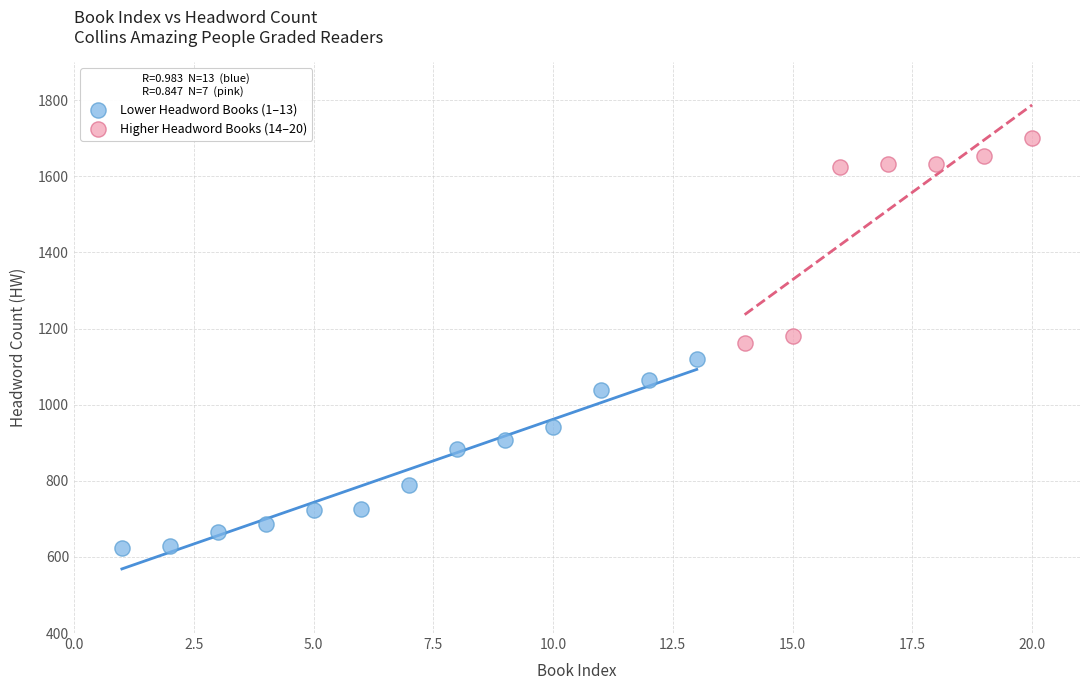

Which series contains the lowest Y value?

Lower Headword Books (1–13)